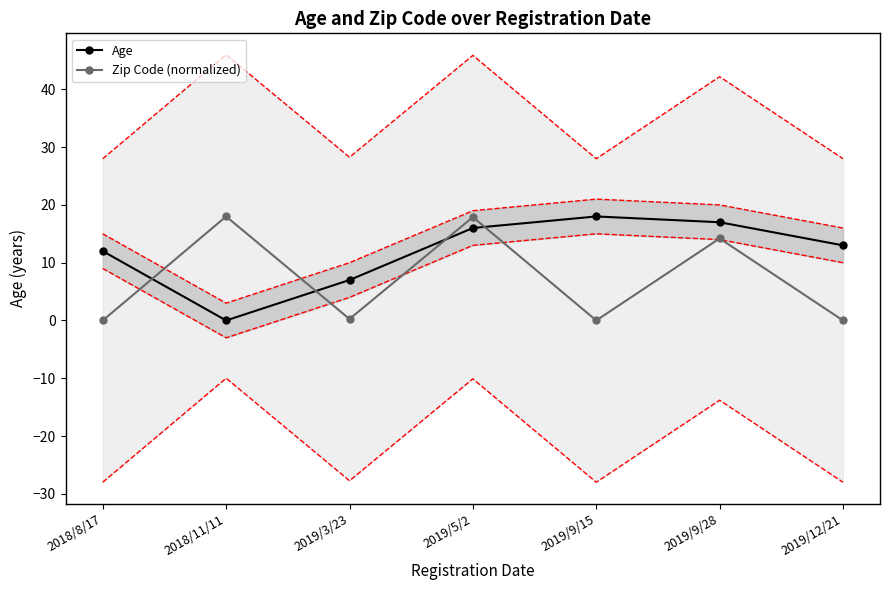

What is the greatest value displayed?

18.0